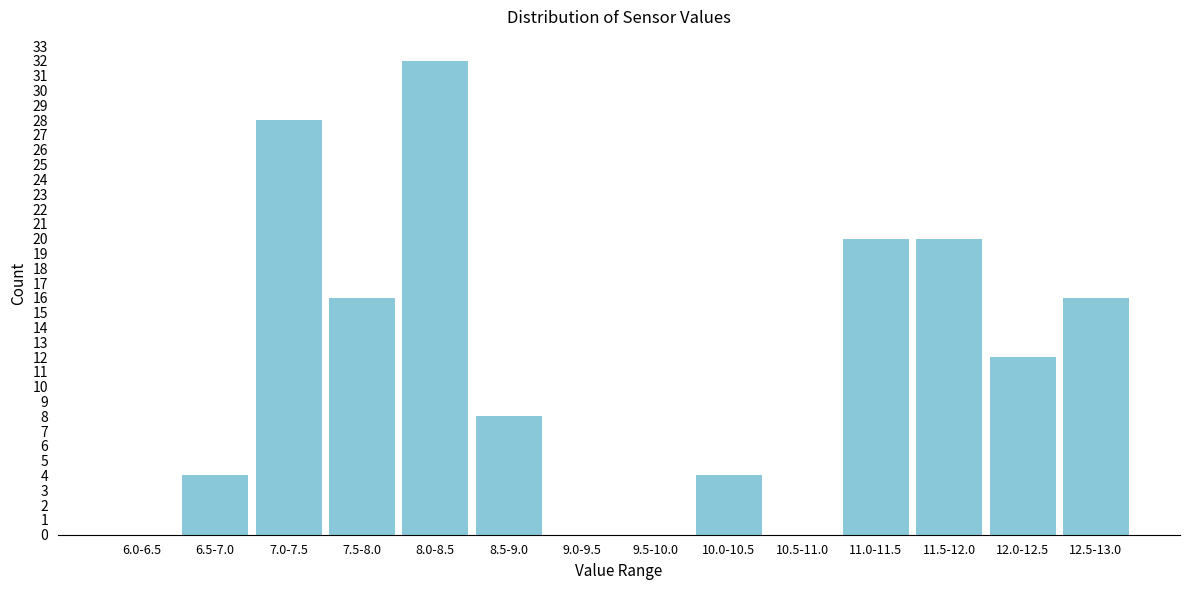

Reading left to right, what are all the values shown in this chart?

6.0-6.5=0	6.5-7.0=4	7.0-7.5=28	7.5-8.0=16	8.0-8.5=32	8.5-9.0=8	9.0-9.5=0	9.5-10.0=0	10.0-10.5=4	10.5-11.0=0	11.0-11.5=20	11.5-12.0=20	12.0-12.5=12	12.5-13.0=16